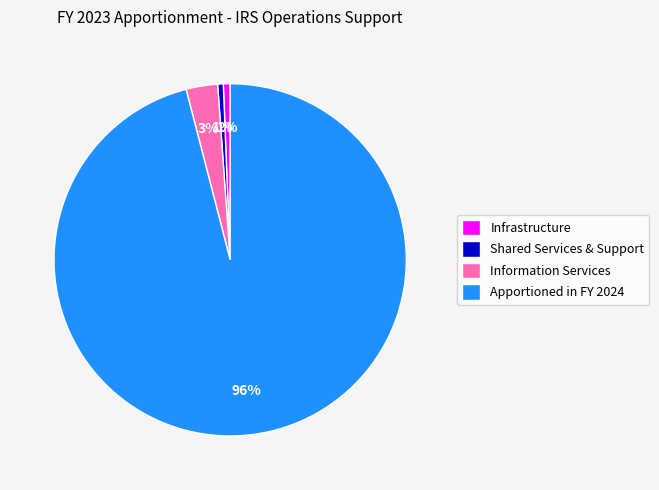

Combined, do Apportioned in FY 2024 and Infrastructure account for over 50%?

Yes